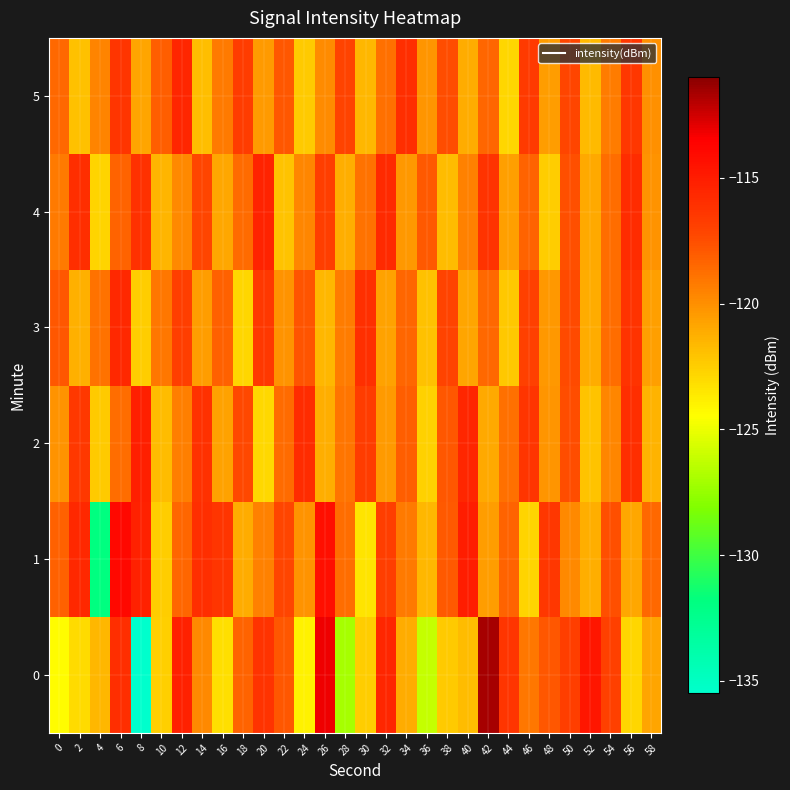

At 48, list the series in order from largest to smallest.

1, 0, 2, 3, 5, 4